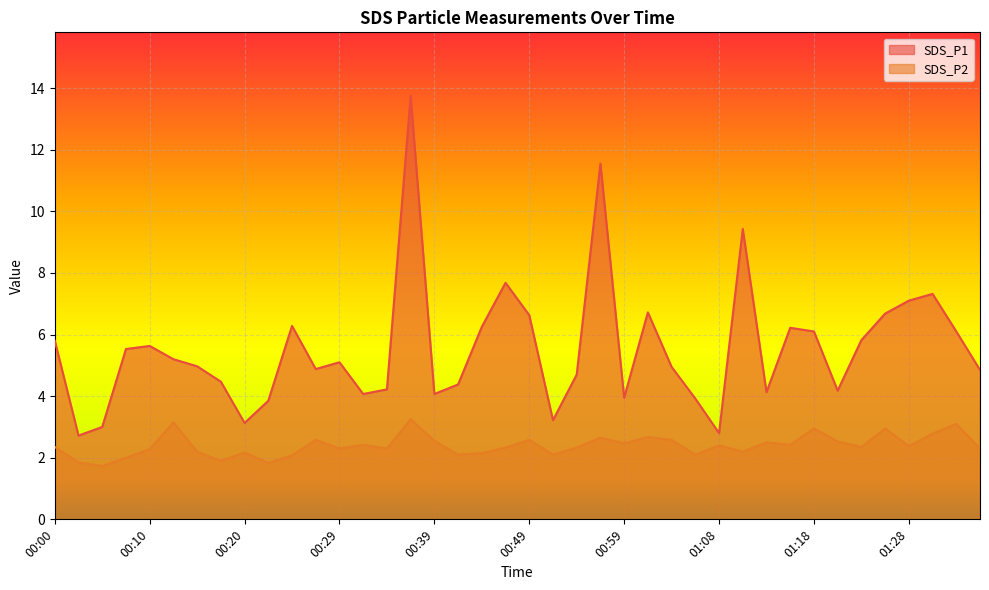

Is it true that SDS_P2 equals 1.2 at 00:51?

False